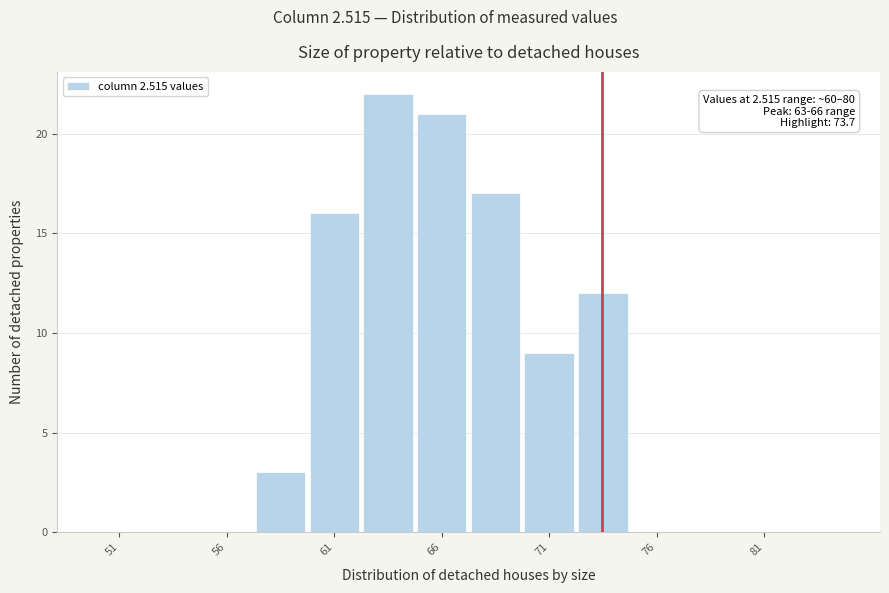

Over which range of the x-axis is the bar tallest?

62.5 to 65.0